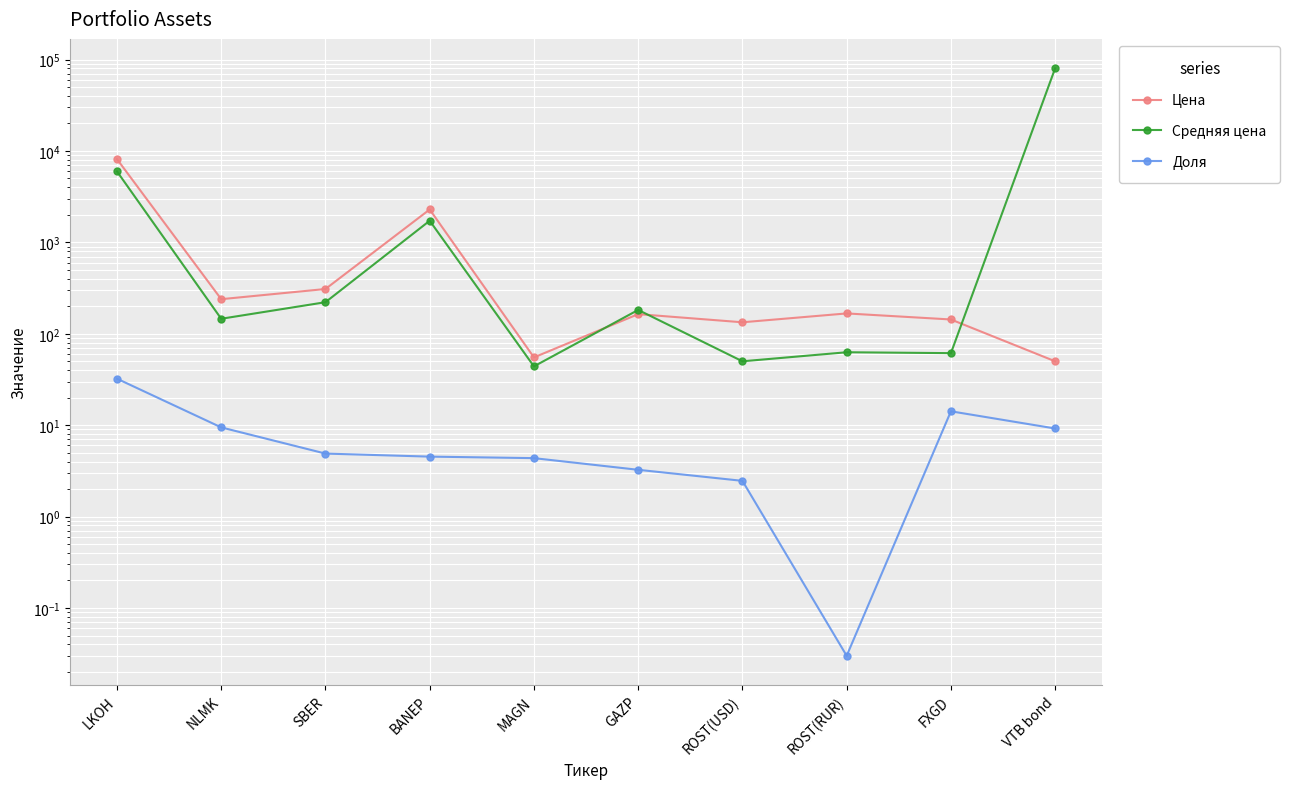

What is the difference between the Средняя цена values at LKOH and VTB bond?

74366.4